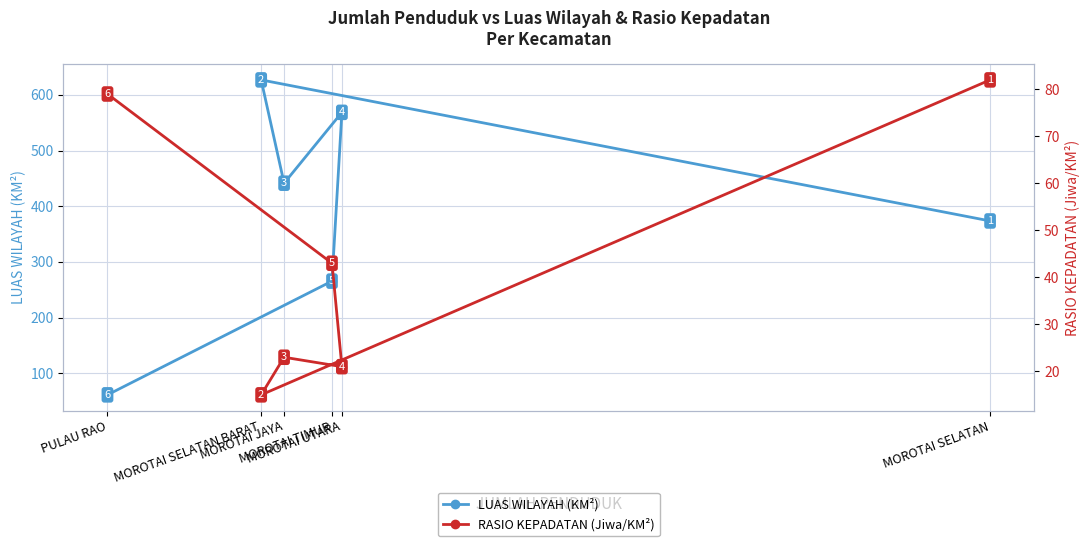

Reading left to right, what are all the values shown in this chart?

LUAS WILAYAH (KM²): MOROTAI SELATAN=373.5	MOROTAI SELATAN BARAT=626.8	MOROTAI JAYA=441.3	MOROTAI UTARA=568.5	MOROTAI TIMUR=265.5	PULAU RAO=61.2
RASIO KEPADATAN (Jiwa/KM²): MOROTAI SELATAN=82.0	MOROTAI SELATAN BARAT=15.0	MOROTAI JAYA=23.0	MOROTAI UTARA=21.0	MOROTAI TIMUR=43.0	PULAU RAO=79.0